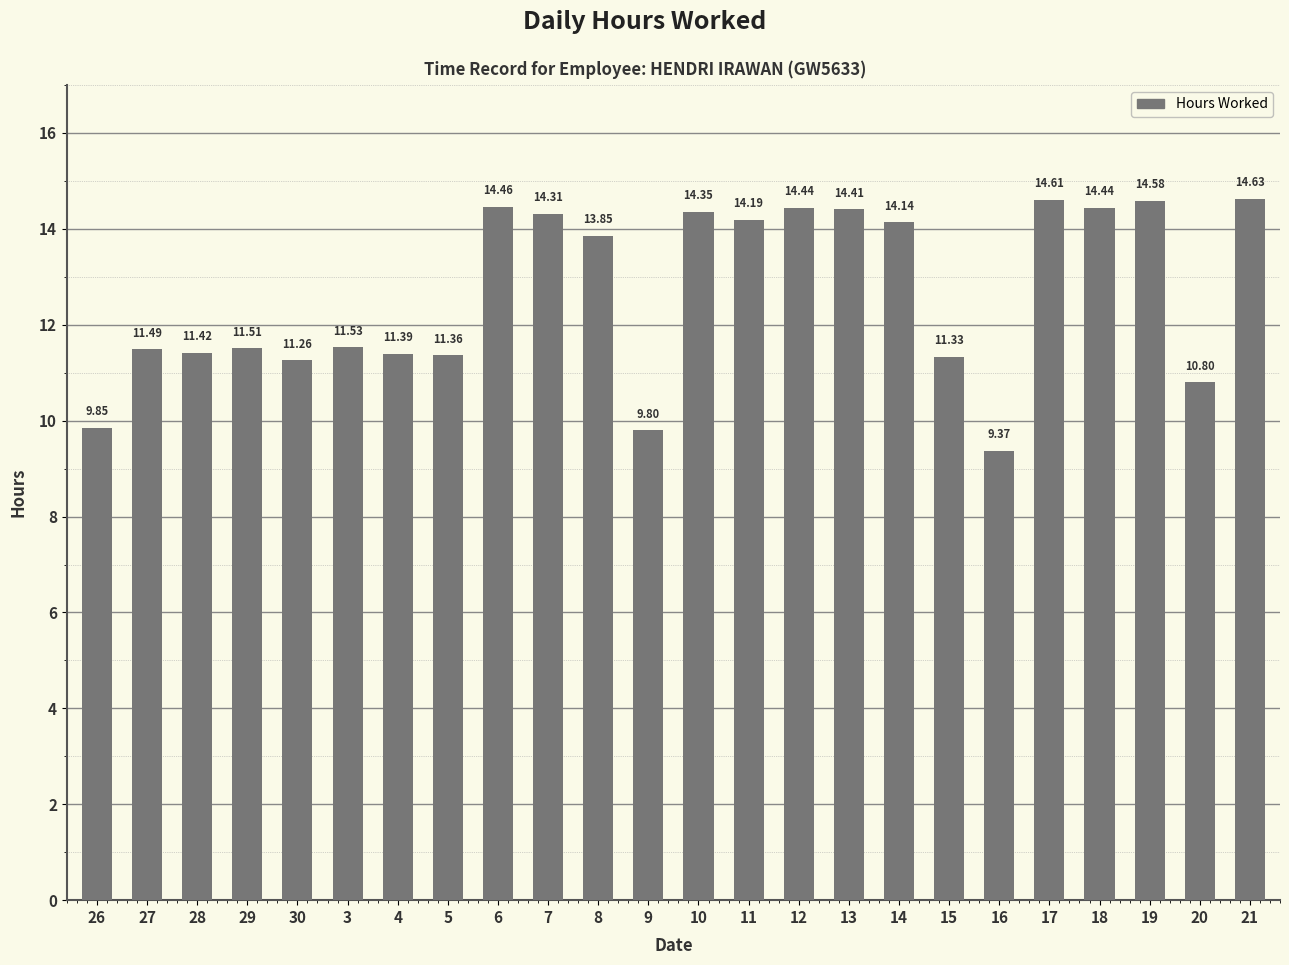

Count the number of data series in this chart.

1